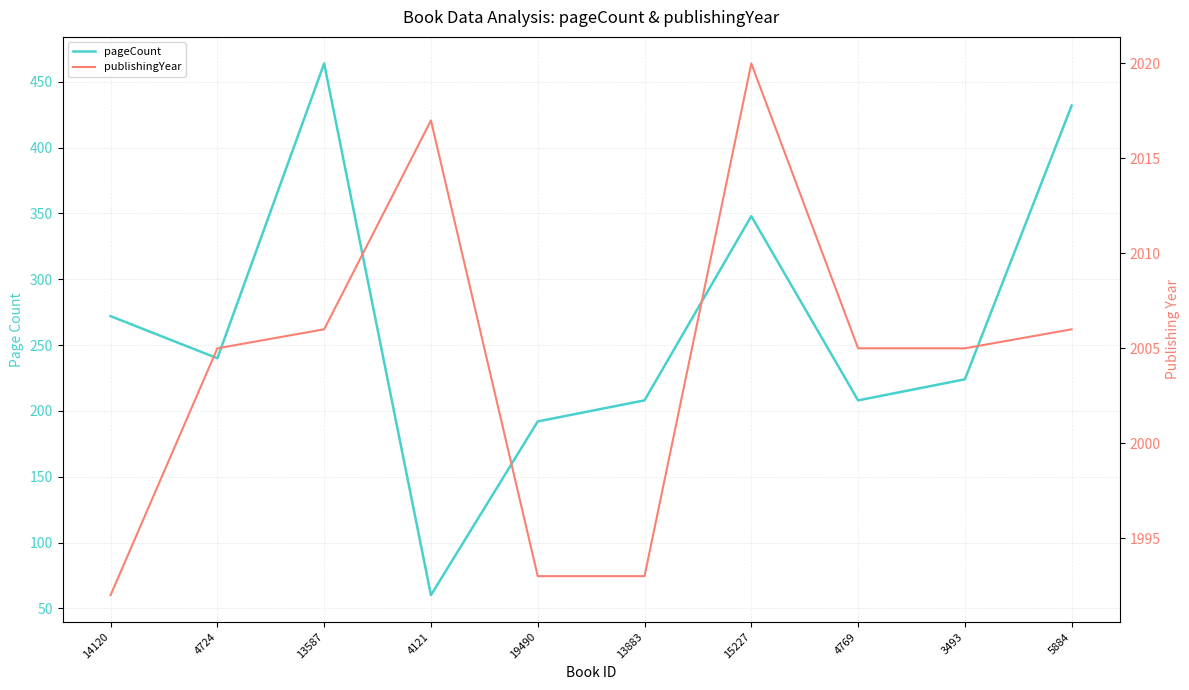

What is the sum of all pageCount values?

2648